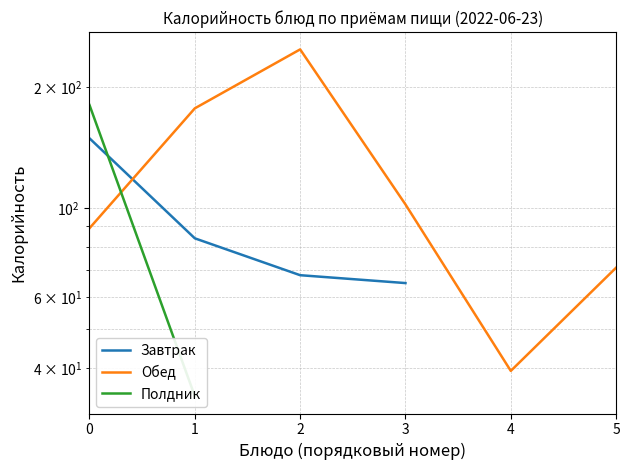

What is the total value across all series at 1?

294.9